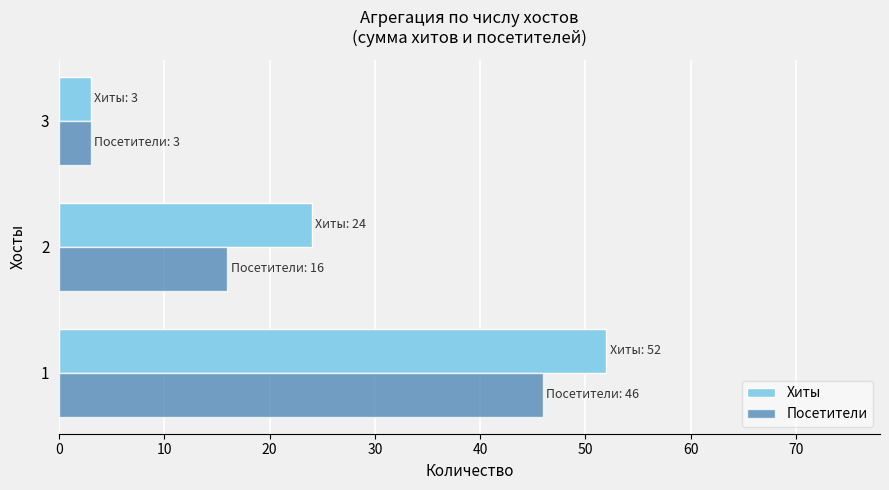

Rank the series by their maximum value, from highest to lowest.

Хиты, Посетители